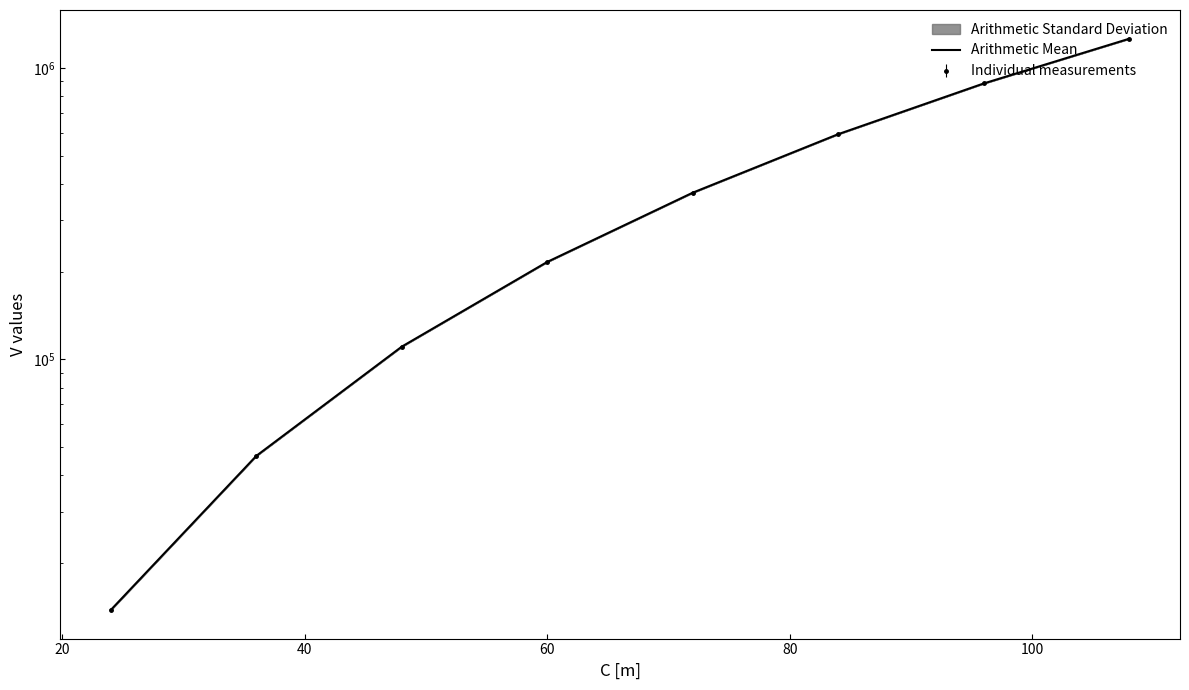

What is the average value?

436769.8